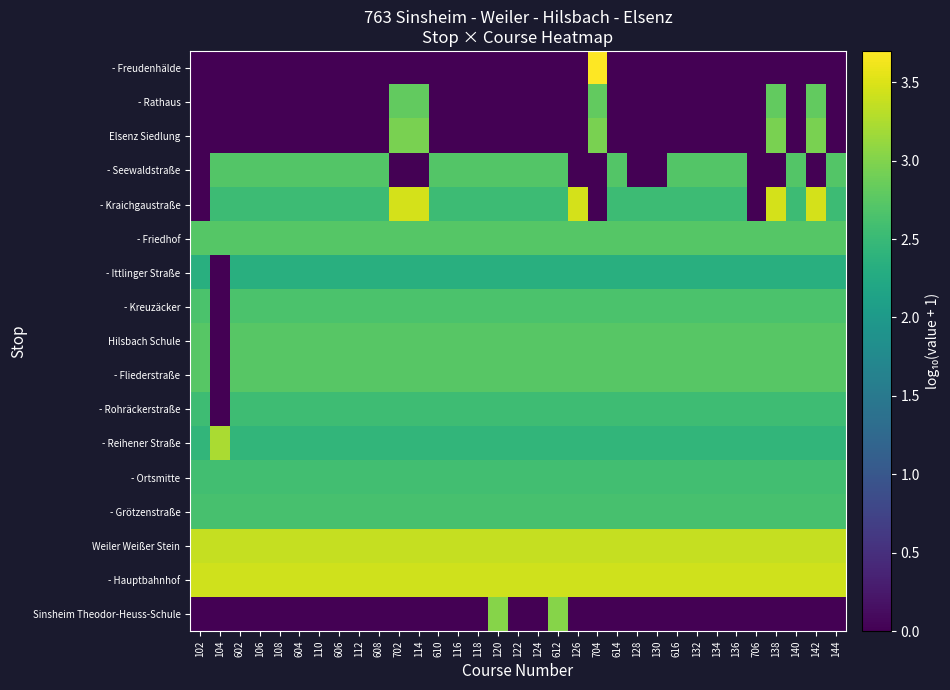

Rank the series by their maximum value, from lowest to highest.

- Ittlinger Straße, - Rohräckerstraße, - Ortsmitte, - Grötzenstraße, - Kreuzäcker, - Seewaldstraße, - Friedhof, Hilsbach Schule, - Fliederstraße, - Rathaus, Elsenz Siedlung, Sinsheim Theodor-Heuss-Schule, - Reihener Straße, Weiler Weißer Stein, - Hauptbahnhof, - Kraichgaustraße, - Freudenhälde